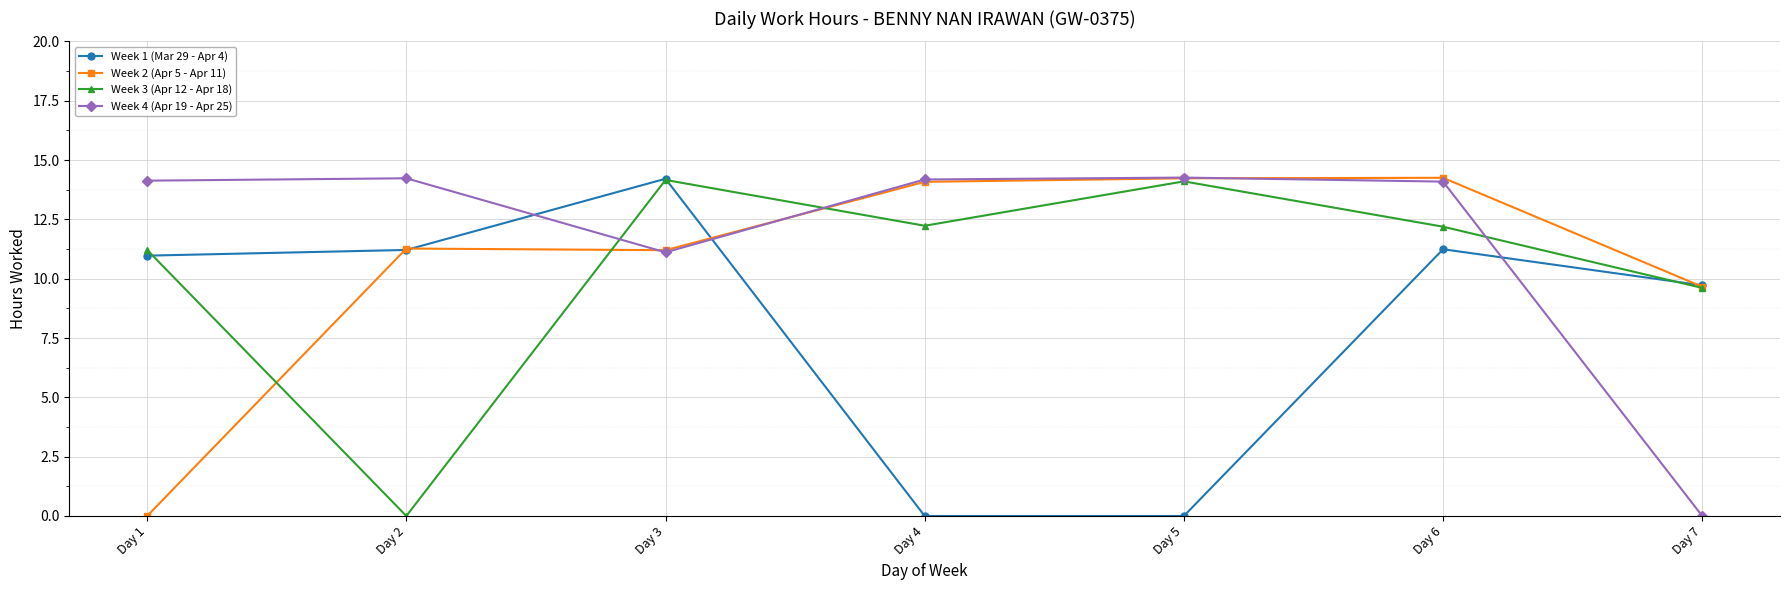

At which category is the sum across all series the highest?

Day 6